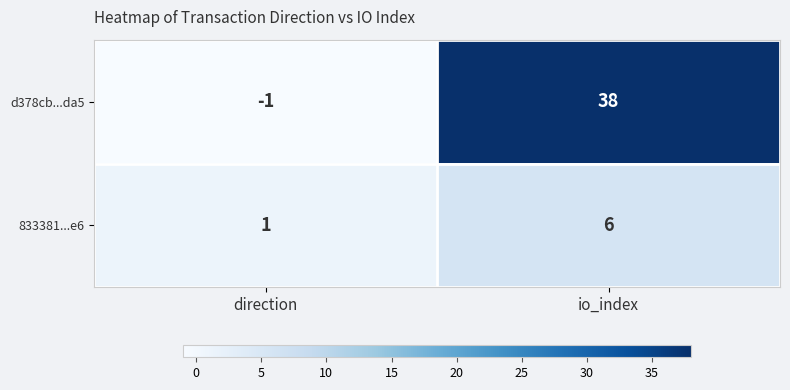

How many distinct data groups are displayed?

2